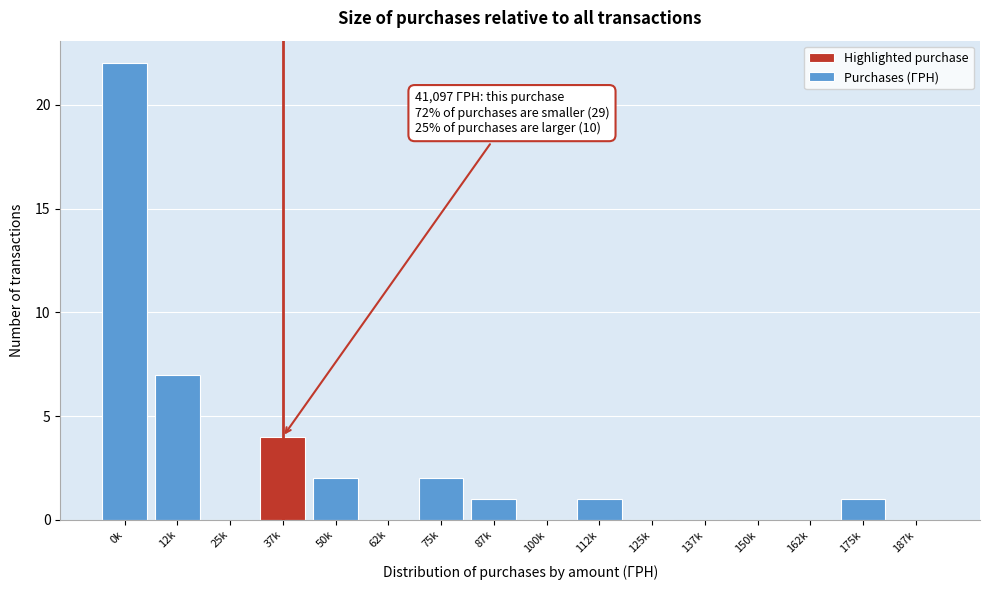

Reading right to left, extract all data points from this chart.

187k=0	175k=1	162k=0	150k=0	137k=0	125k=0	112k=1	100k=0	87k=1	75k=2	62k=0	50k=2	37k=4	25k=0	12k=7	0k=22